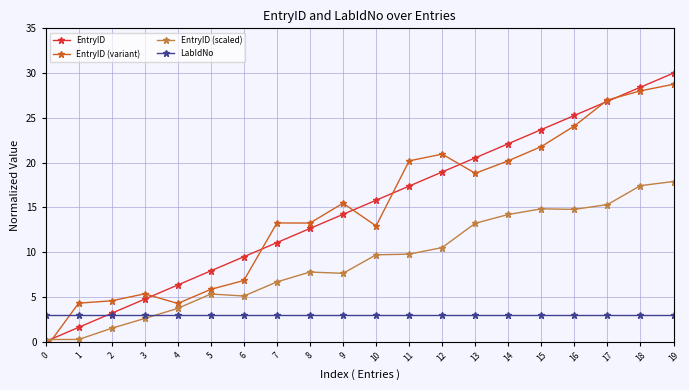

Which has a higher value, 10 or 9?

10